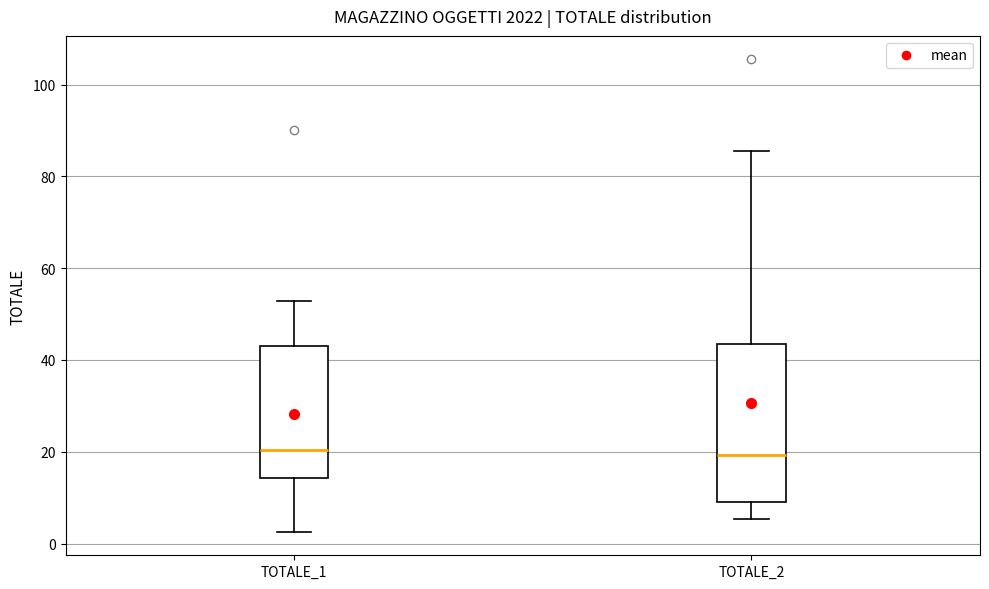

Reading left to right, transcribe this box plot: for each box, give where its median line is, the range the box spans, and where its two whiskers end, as read against the y-axis. The values are not printed on the chart, so give them approximately, as read against the axis.

TOTALE_1: median 20, box 14 to 44, whiskers 2 to 52
TOTALE_2: median 20, box 10 to 44, whiskers 6 to 86